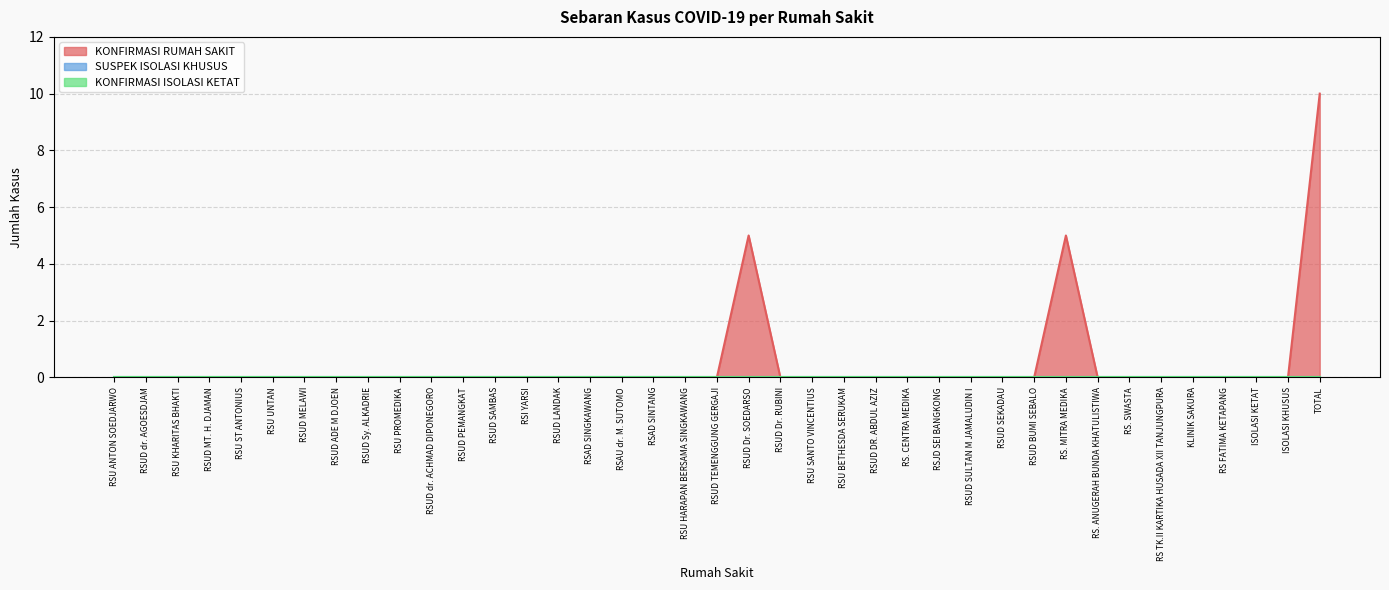

Reading right to left, transcribe all the data shown in this chart.

KONFIRMASI RUMAH SAKIT: TOTAL=10	ISOLASI KHUSUS=0	ISOLASI KETAT=0	RS FATIMA KETAPANG=0	KLINIK SAKURA=0	RS TK.II KARTIKA HUSADA XII TANJUNGPURA=0	RS. SWASTA=0	RS. ANUGERAH BUNDA KHATULISTIWA=0	RS. MITRA MEDIKA=5	RSUD BUMI SEBALO=0	RSUD SEKADAU=0	RSUD SULTAN M JAMALUDIN I=0	RSJD SEI BANGKONG=0	RS. CENTRA MEDIKA=0	RSUD DR. ABDUL AZIZ=0	RSU BETHESDA SERUKAM=0	RSU SANTO VINCENTIUS=0	RSUD Dr. RUBINI=0	RSUD Dr. SOEDARSO=5	RSUD TEMENGGUNG GERGAJI=0	RSU HARAPAN BERSAMA SINGKAWANG=0	RSAD SINTANG=0	RSAU dr. M. SUTOMO=0	RSAD SINGKAWANG=0	RSUD LANDAK=0	RSI YARSI=0	RSUD SAMBAS=0	RSUD PEMANGKAT=0	RSUD dr. ACHMAD DIPONEGORO=0	RSU PROMEDIKA=0	RSUD Sy. ALKADRIE=0	RSUD ADE M DJOEN=0	RSUD MELAWI=0	RSU UNTAN=0	RSU ST ANTONIUS=0	RSUD MT. H. DJAMAN=0	RSU KHARITAS BHAKTI=0	RSUD dr. AGOESDJAM=0	RSU ANTON SOEDJARWO=0
SUSPEK ISOLASI KHUSUS: TOTAL=0	ISOLASI KHUSUS=0	ISOLASI KETAT=0	RS FATIMA KETAPANG=0	KLINIK SAKURA=0	RS TK.II KARTIKA HUSADA XII TANJUNGPURA=0	RS. SWASTA=0	RS. ANUGERAH BUNDA KHATULISTIWA=0	RS. MITRA MEDIKA=0	RSUD BUMI SEBALO=0	RSUD SEKADAU=0	RSUD SULTAN M JAMALUDIN I=0	RSJD SEI BANGKONG=0	RS. CENTRA MEDIKA=0	RSUD DR. ABDUL AZIZ=0	RSU BETHESDA SERUKAM=0	RSU SANTO VINCENTIUS=0	RSUD Dr. RUBINI=0	RSUD Dr. SOEDARSO=0	RSUD TEMENGGUNG GERGAJI=0	RSU HARAPAN BERSAMA SINGKAWANG=0	RSAD SINTANG=0	RSAU dr. M. SUTOMO=0	RSAD SINGKAWANG=0	RSUD LANDAK=0	RSI YARSI=0	RSUD SAMBAS=0	RSUD PEMANGKAT=0	RSUD dr. ACHMAD DIPONEGORO=0	RSU PROMEDIKA=0	RSUD Sy. ALKADRIE=0	RSUD ADE M DJOEN=0	RSUD MELAWI=0	RSU UNTAN=0	RSU ST ANTONIUS=0	RSUD MT. H. DJAMAN=0	RSU KHARITAS BHAKTI=0	RSUD dr. AGOESDJAM=0	RSU ANTON SOEDJARWO=0
KONFIRMASI ISOLASI KETAT: TOTAL=0	ISOLASI KHUSUS=0	ISOLASI KETAT=0	RS FATIMA KETAPANG=0	KLINIK SAKURA=0	RS TK.II KARTIKA HUSADA XII TANJUNGPURA=0	RS. SWASTA=0	RS. ANUGERAH BUNDA KHATULISTIWA=0	RS. MITRA MEDIKA=0	RSUD BUMI SEBALO=0	RSUD SEKADAU=0	RSUD SULTAN M JAMALUDIN I=0	RSJD SEI BANGKONG=0	RS. CENTRA MEDIKA=0	RSUD DR. ABDUL AZIZ=0	RSU BETHESDA SERUKAM=0	RSU SANTO VINCENTIUS=0	RSUD Dr. RUBINI=0	RSUD Dr. SOEDARSO=0	RSUD TEMENGGUNG GERGAJI=0	RSU HARAPAN BERSAMA SINGKAWANG=0	RSAD SINTANG=0	RSAU dr. M. SUTOMO=0	RSAD SINGKAWANG=0	RSUD LANDAK=0	RSI YARSI=0	RSUD SAMBAS=0	RSUD PEMANGKAT=0	RSUD dr. ACHMAD DIPONEGORO=0	RSU PROMEDIKA=0	RSUD Sy. ALKADRIE=0	RSUD ADE M DJOEN=0	RSUD MELAWI=0	RSU UNTAN=0	RSU ST ANTONIUS=0	RSUD MT. H. DJAMAN=0	RSU KHARITAS BHAKTI=0	RSUD dr. AGOESDJAM=0	RSU ANTON SOEDJARWO=0